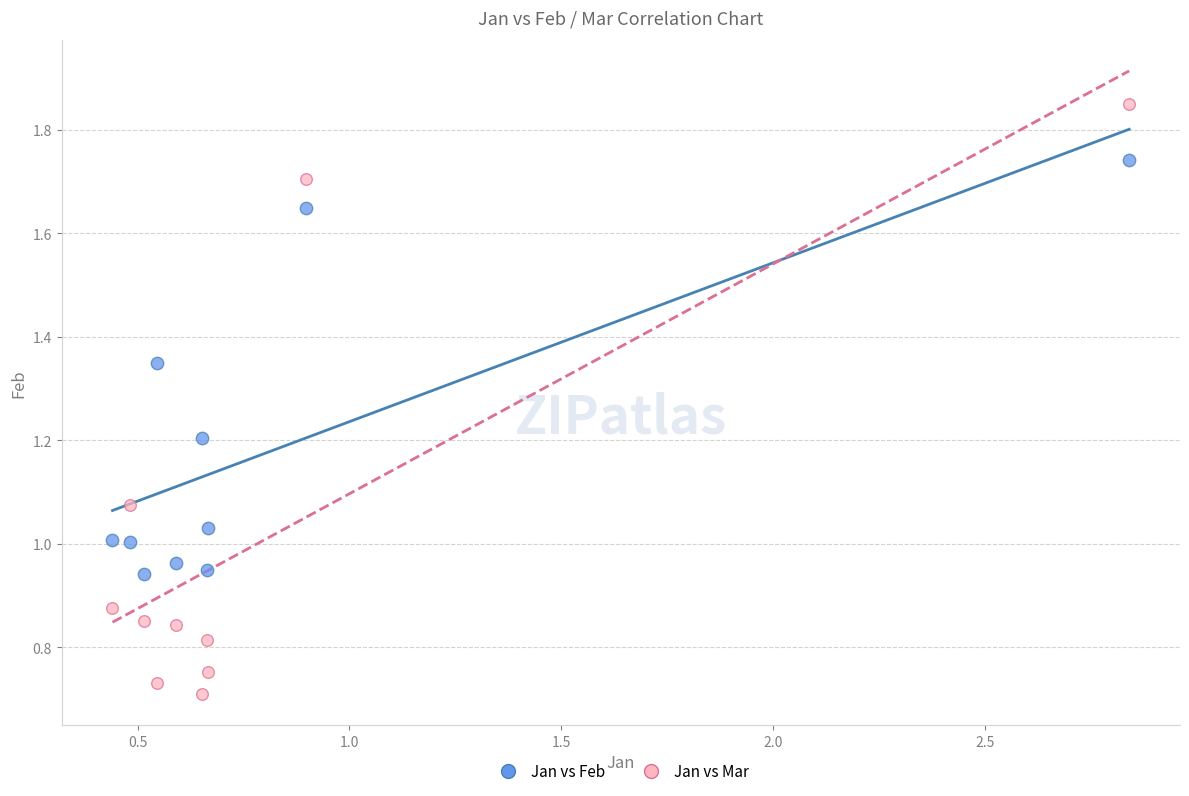

Which series reaches the maximum Y coordinate?

Jan vs Mar